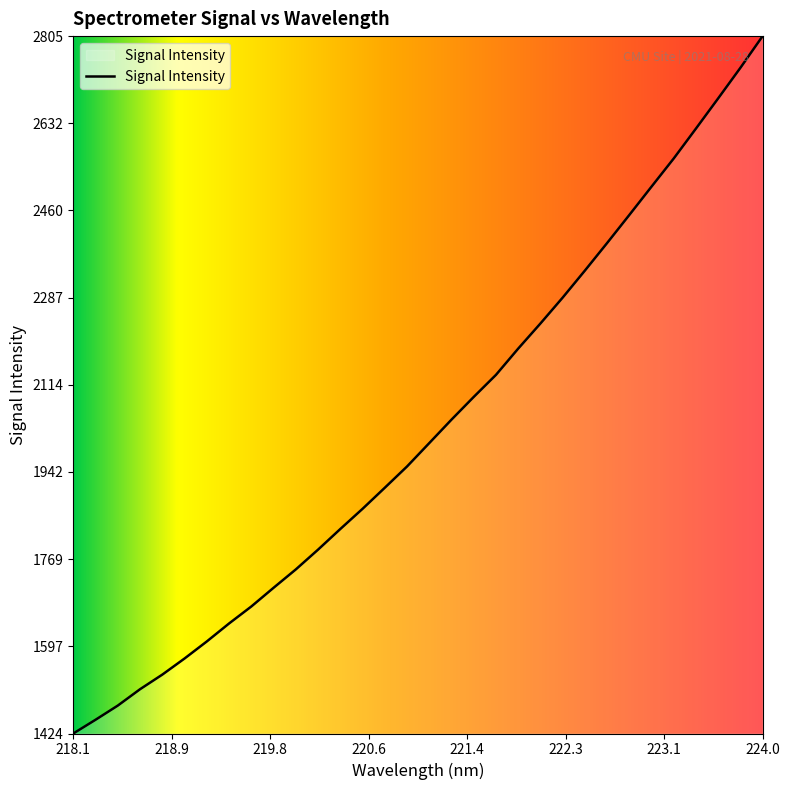

What is the difference between the maximum and minimum values?

1381.1